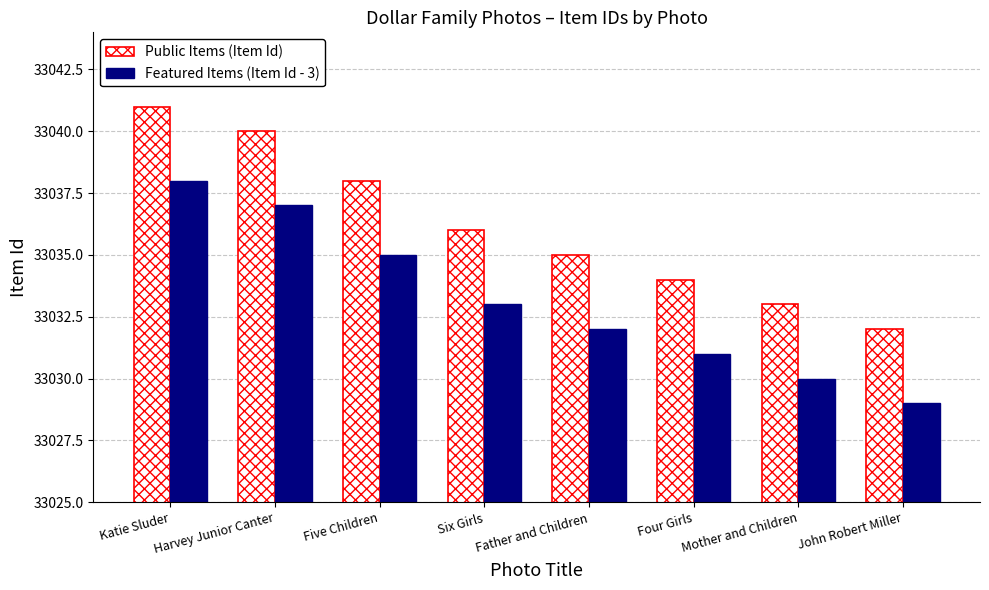

At which category is the sum across all series the highest?

Katie Sluder